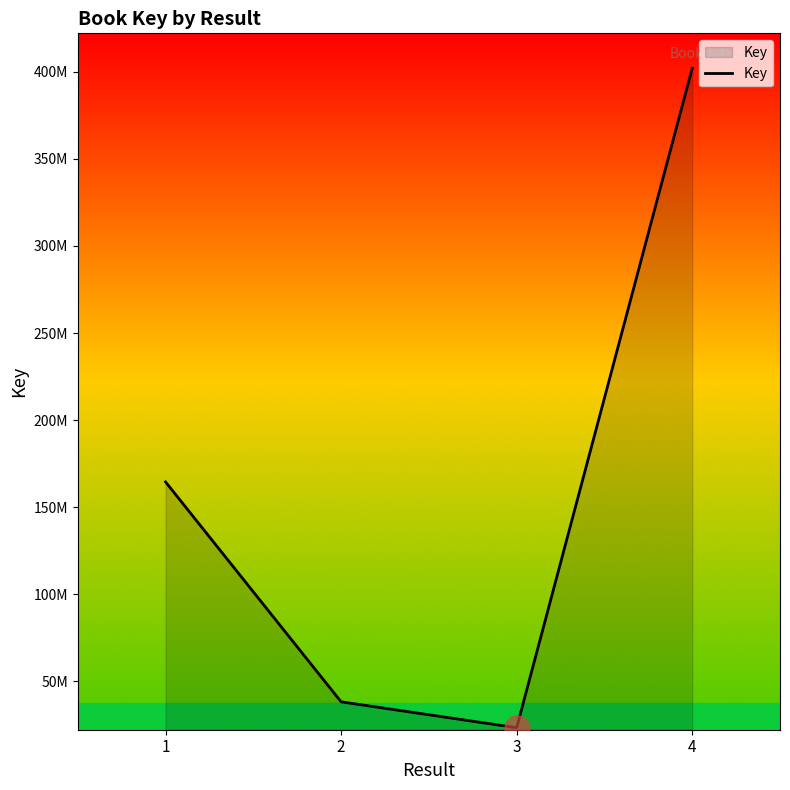

List the labels in order of value, largest first.

4, 1, 2, 3